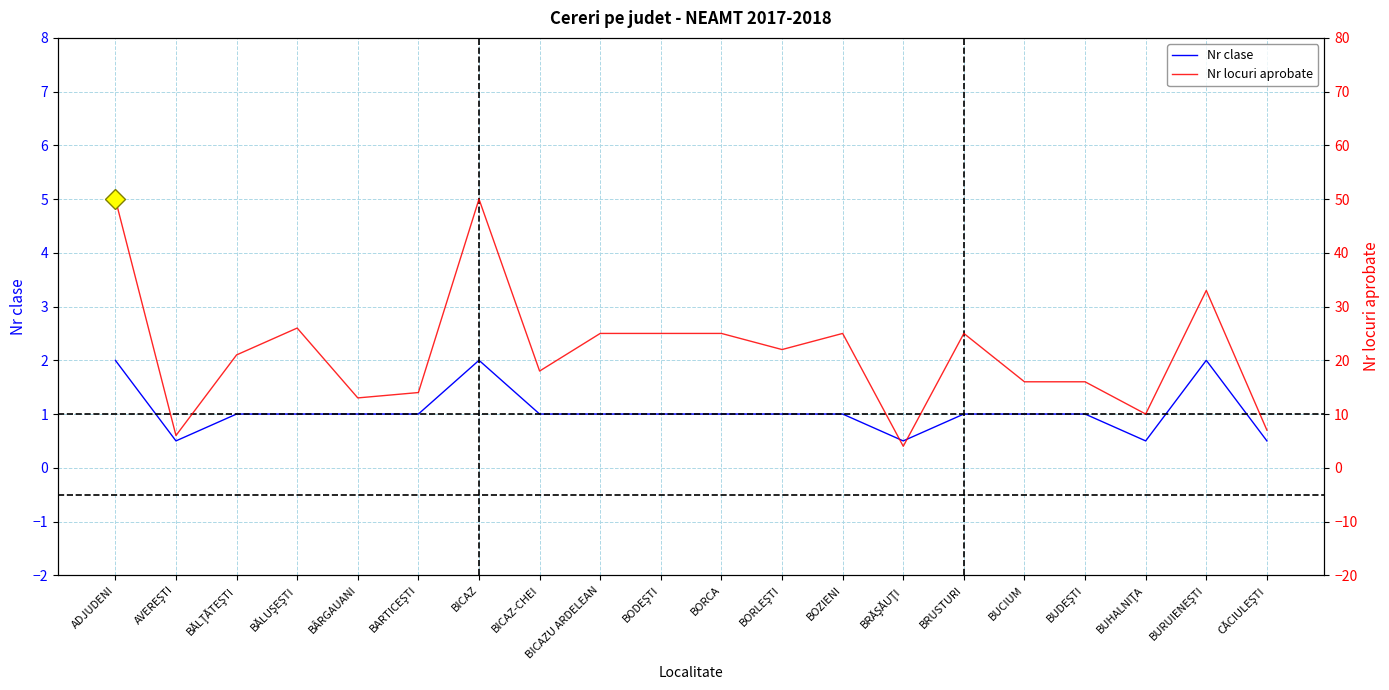

Is the value of Nr clase at BARTICEŞTI greater than the value of Nr locuri aprobate at BRUSTURI?

No